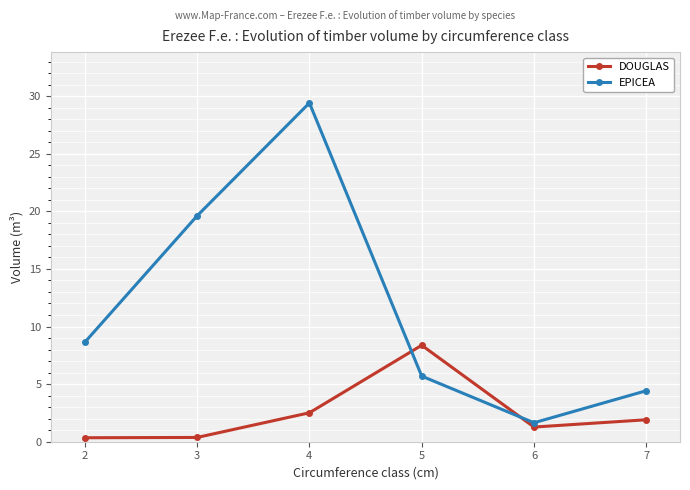

True or false: EPICEA has a value of 8.6 at 4.

False